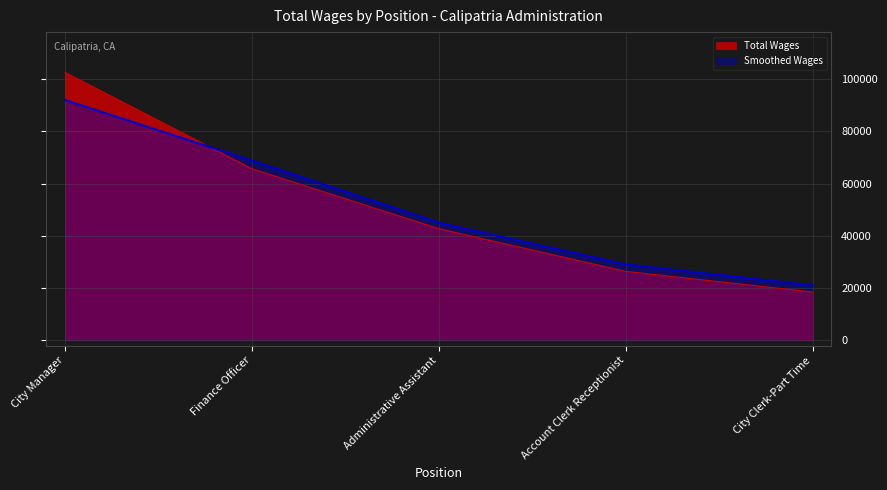

What is the change in value from Finance Officer to City Clerk-Part Time?

-47218